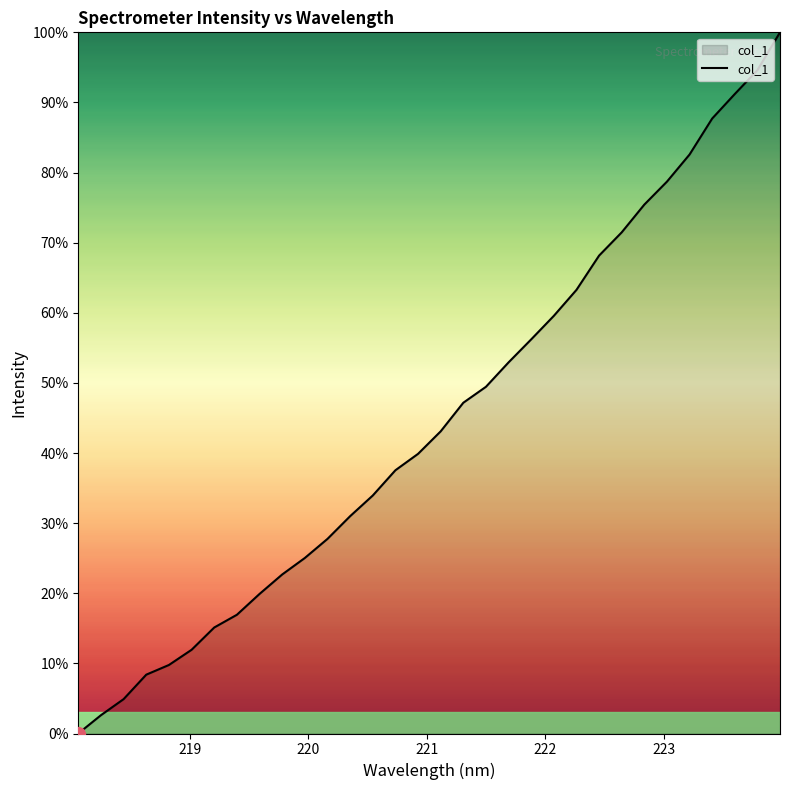

What is the difference between the maximum and minimum values?

100.0